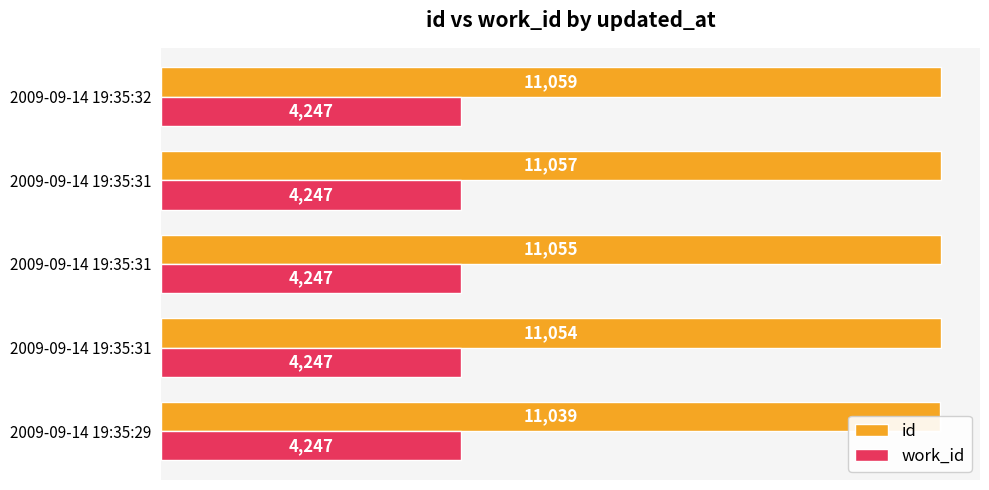

Reading left to right, extract all data points from this chart.

id: 11039.0	11054.0	11055.0	11057.0	11059.0
work_id: 0.3	0.3	0.3	0.3	0.3